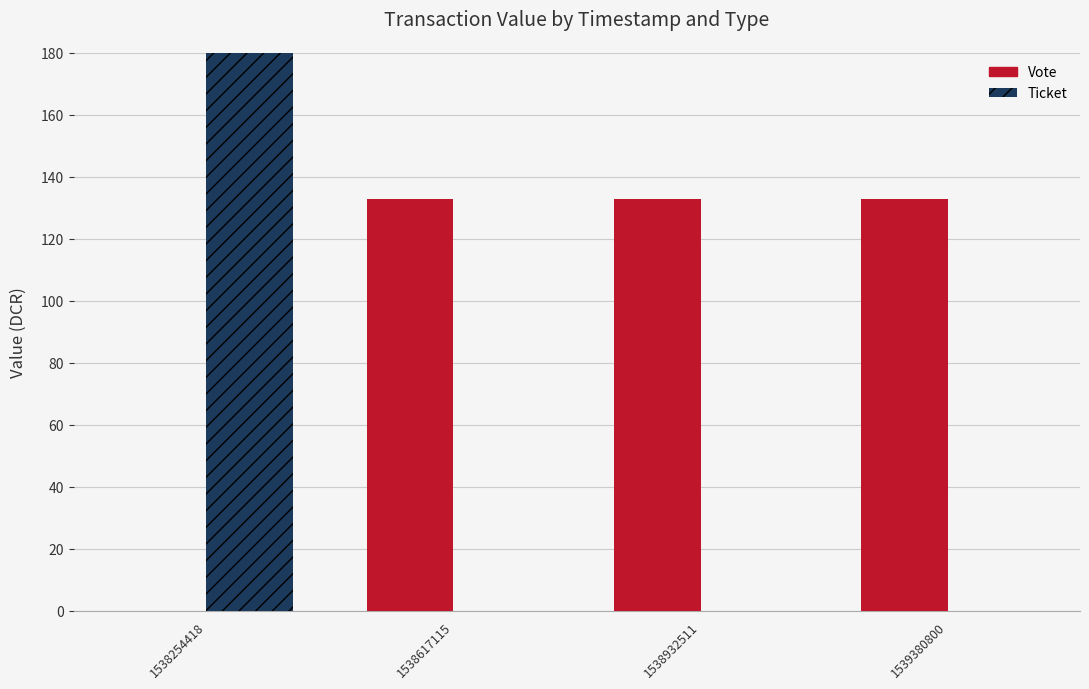

The Vote series shows 132.7 at 1538932511. True or false?

True